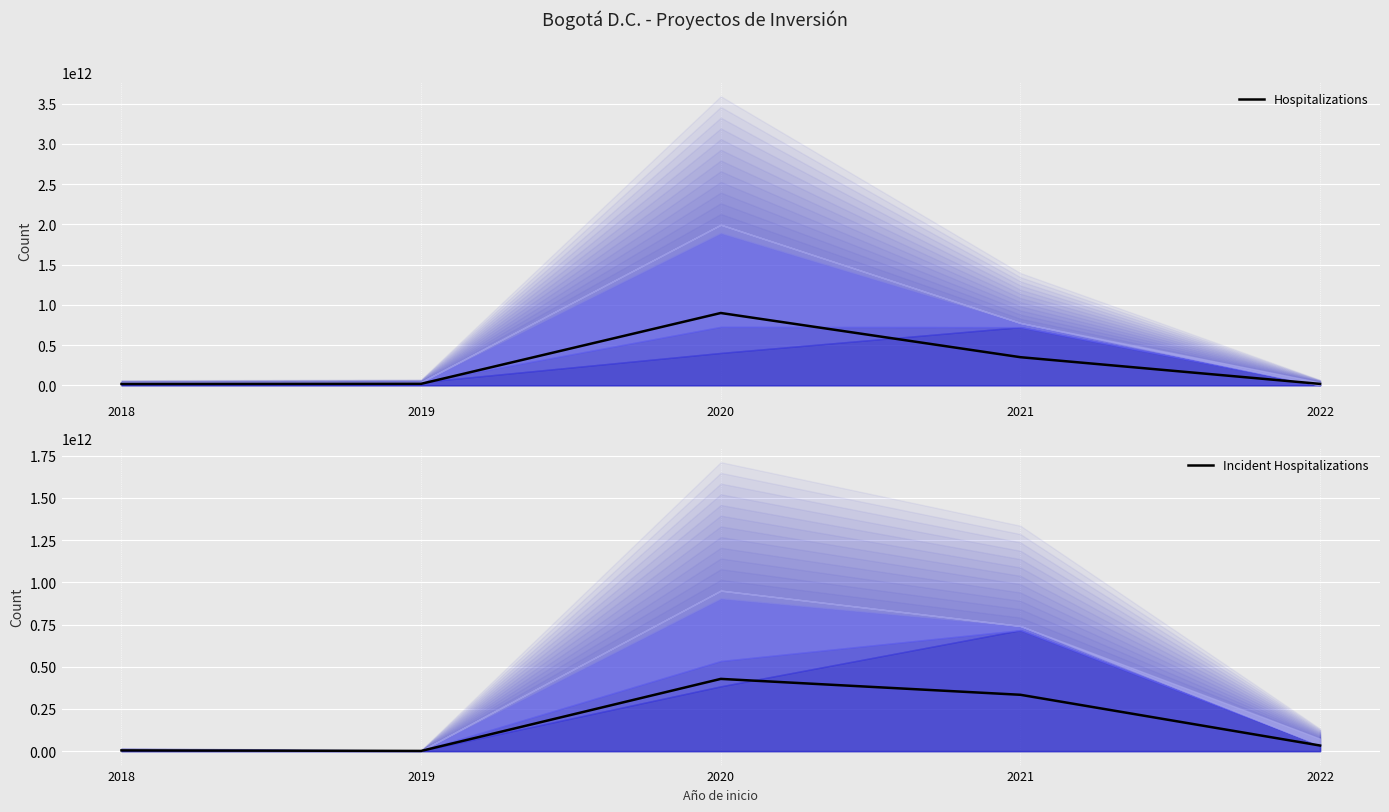

Is the value of Hospitalizations at 2022 greater than the value of Incident Hospitalizations at 2020?

No